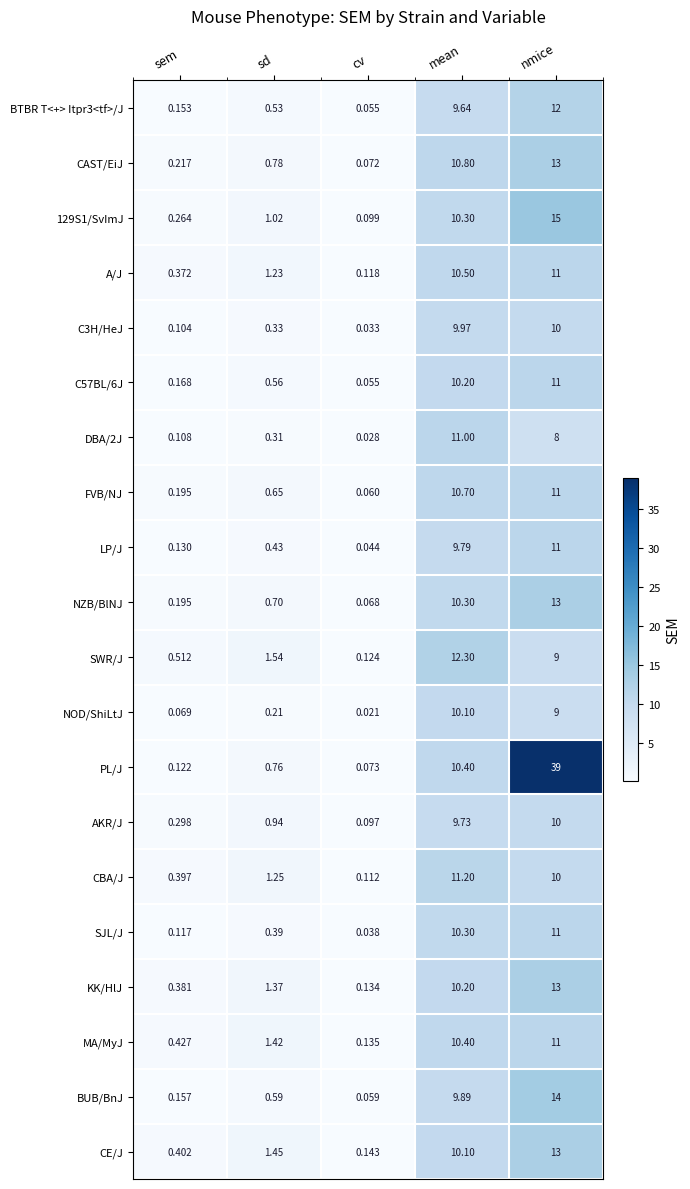

What is the total value across all series at nmice?

254.0